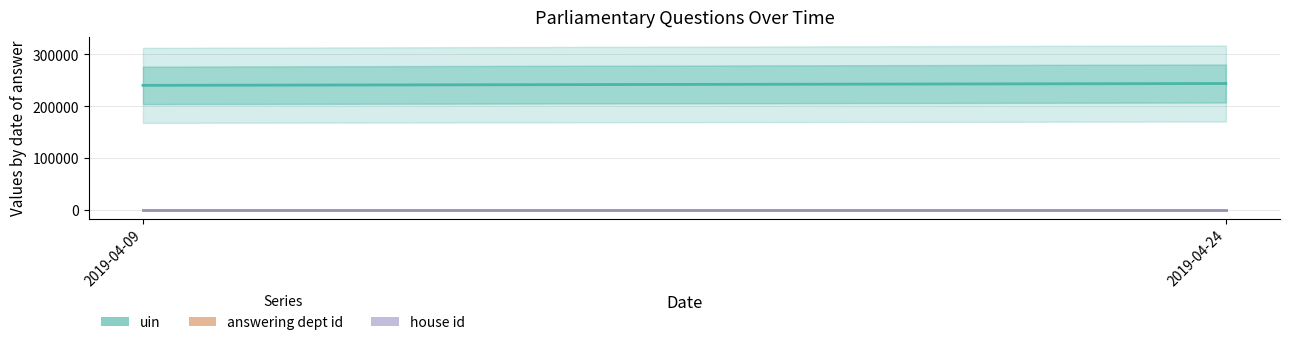

What value does the house id series have at 2019-04-24?

1